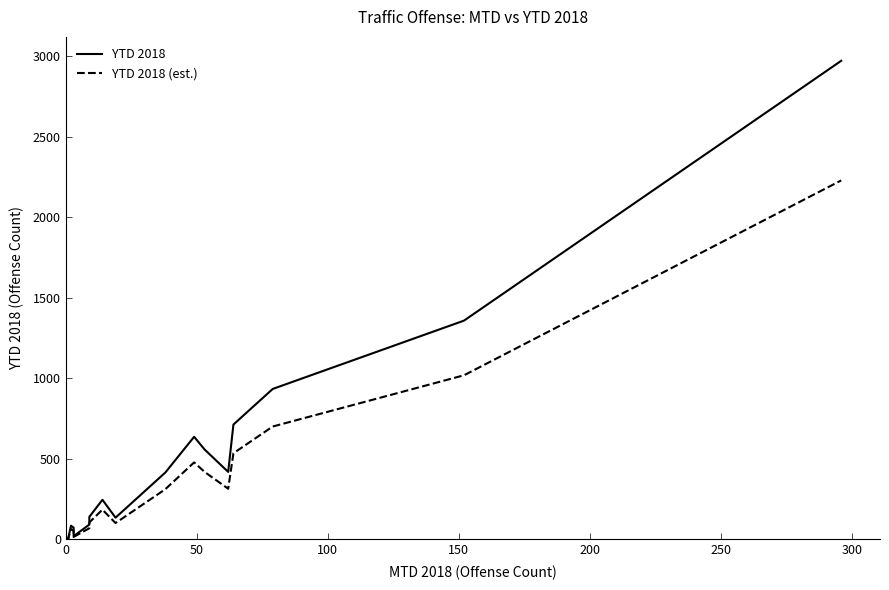

What is the lowest value of the YTD 2018 (est.) series?

2.2